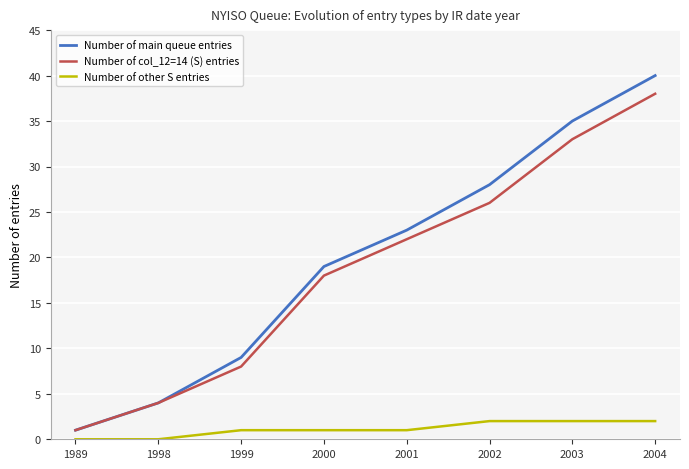

What value does the Number of col_12=14 (S) entries series have at 2001?

22